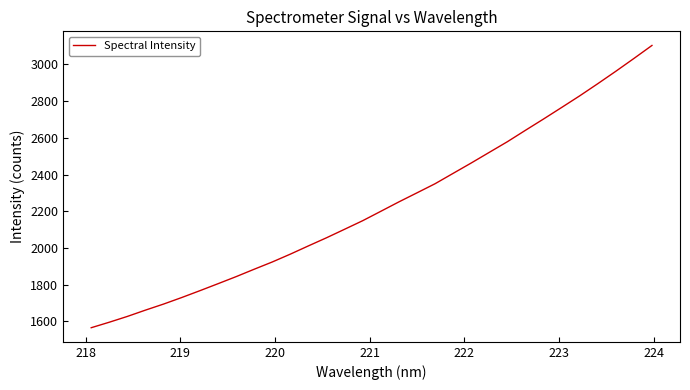

What is the maximum value shown in the chart?

3103.2